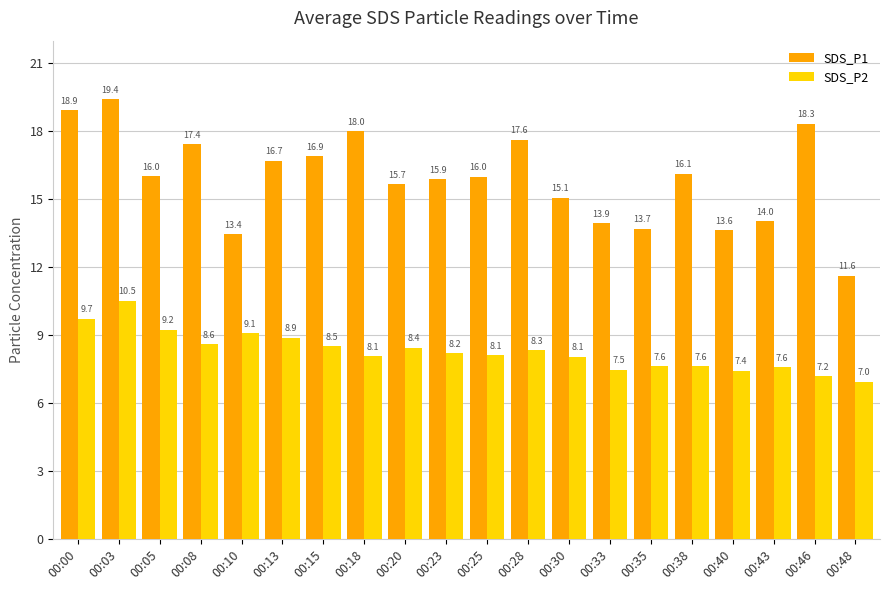

What is the difference between the highest and lowest values at 00:00?

9.2